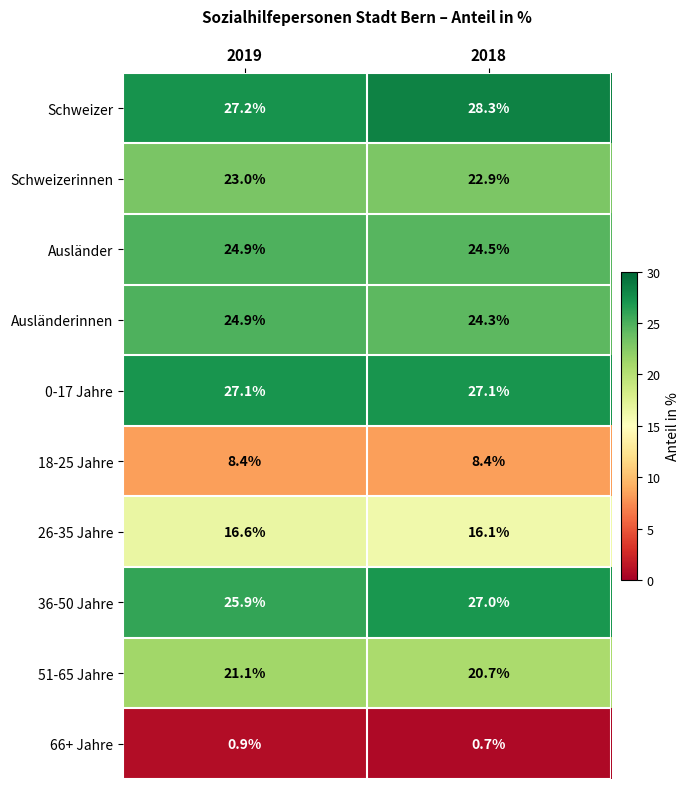

What is the spread (max minus min) of values at 2018?

27.6